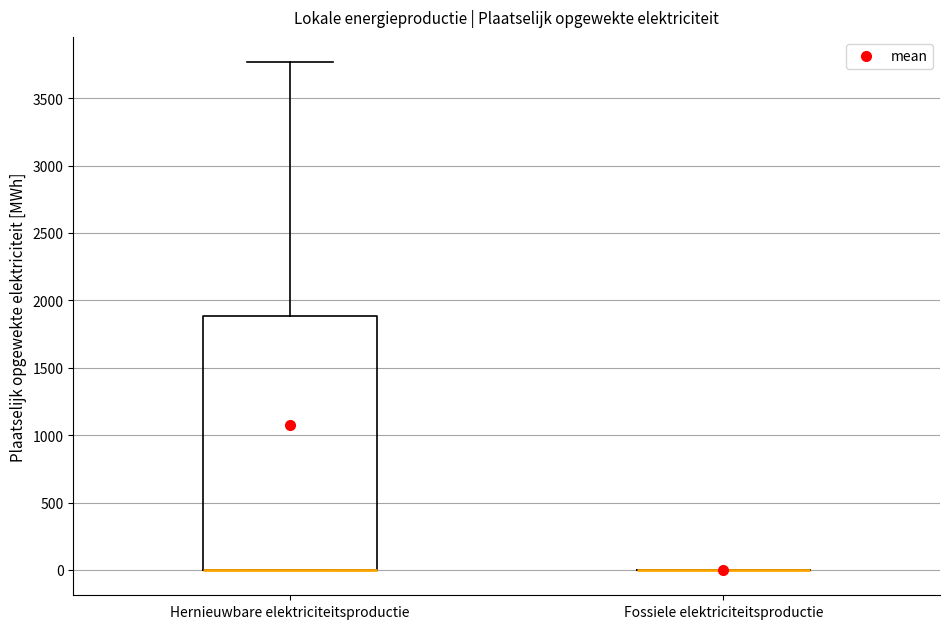

Which box is the tallest, from its lower edge to its upper edge?

Hernieuwbare elektriciteitsproductie